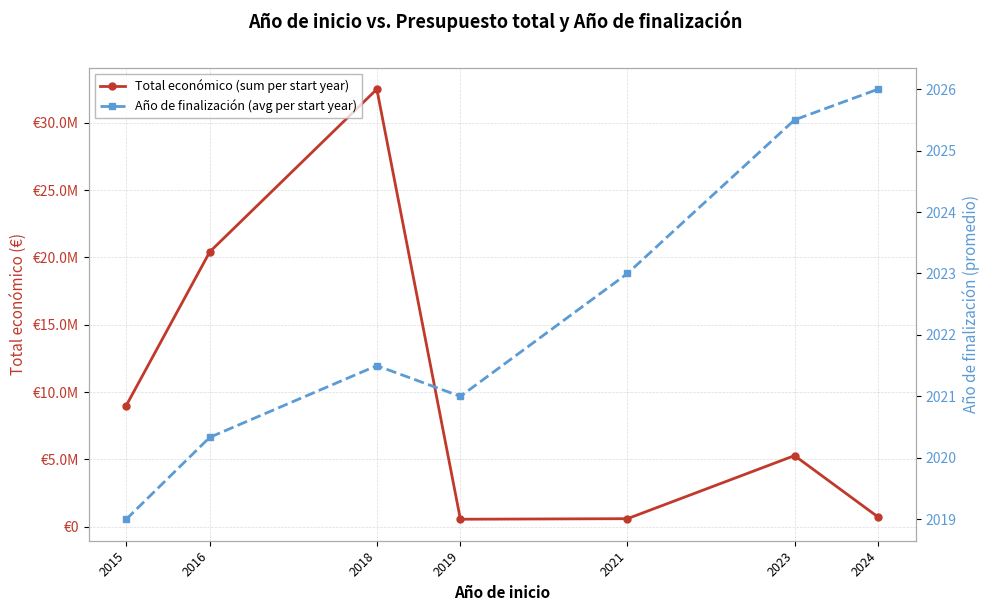

What is the difference between the Año de finalización (avg per start year) values at 2016 and 2018?

1.2